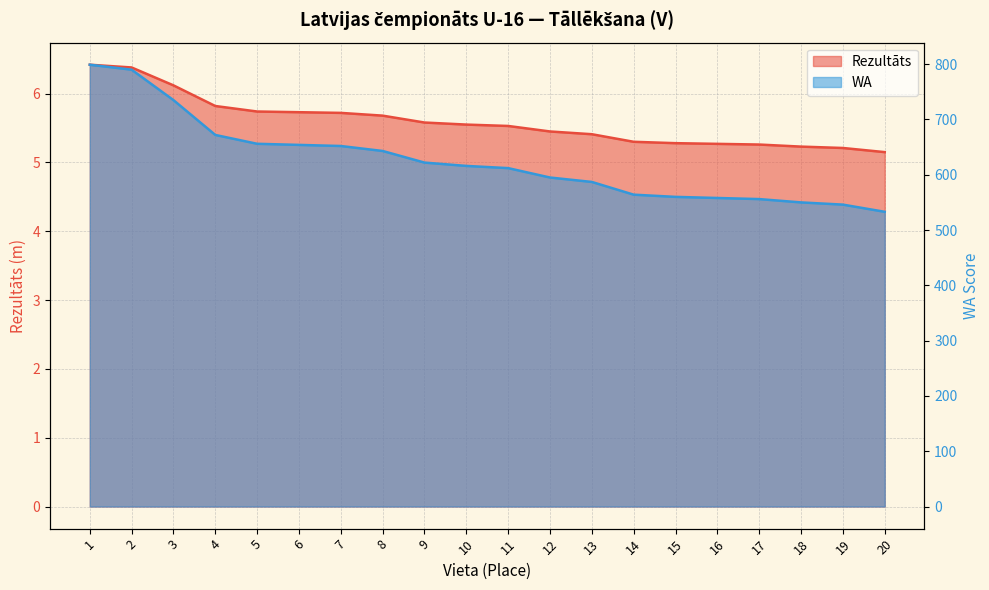

Is it true that WA equals 560.0 at 15?

True